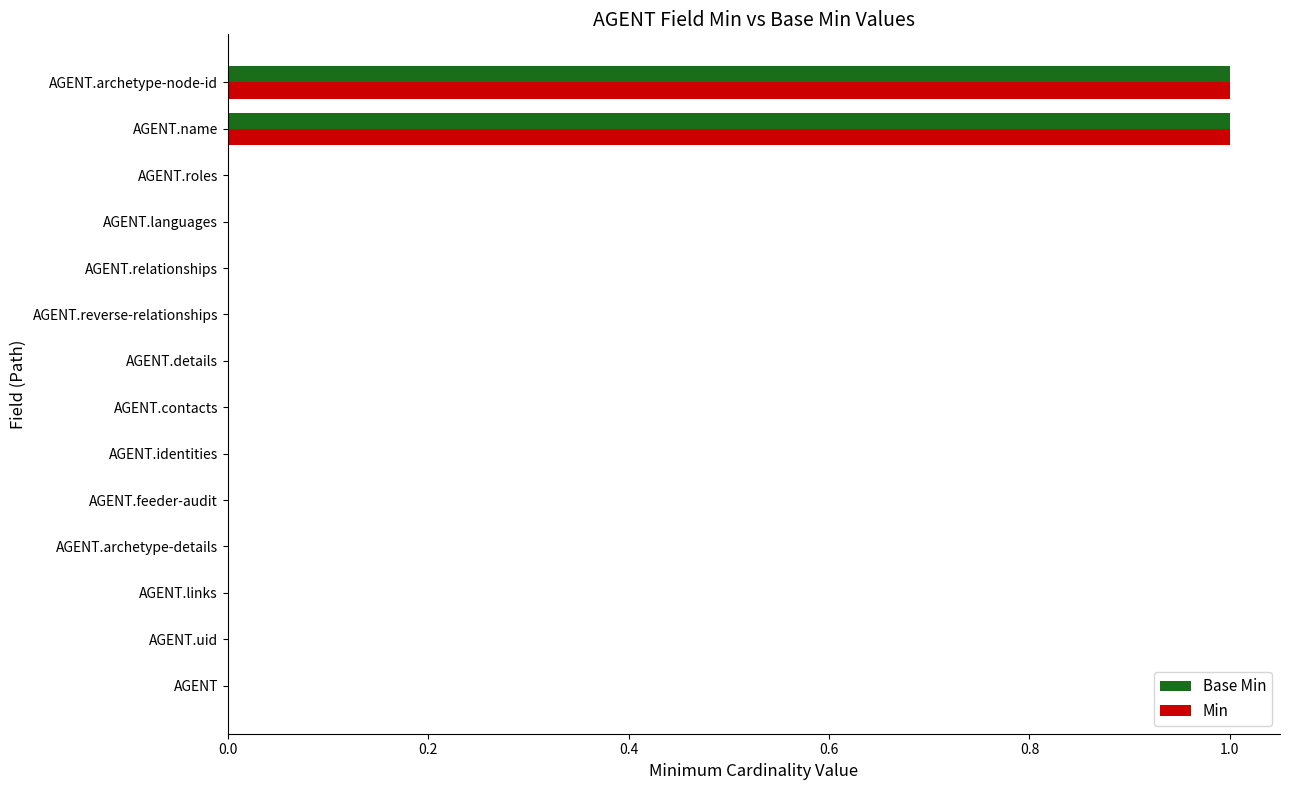

How many positive values does the Base Min series have?

2